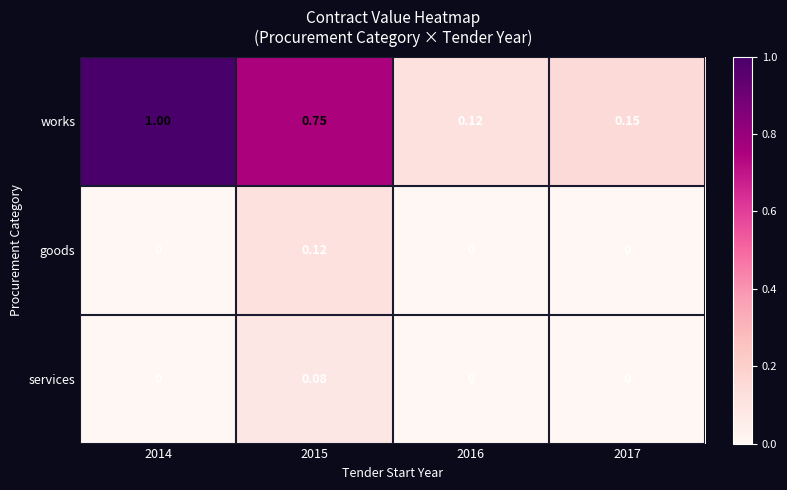

Which series has the largest range (max minus min)?

works